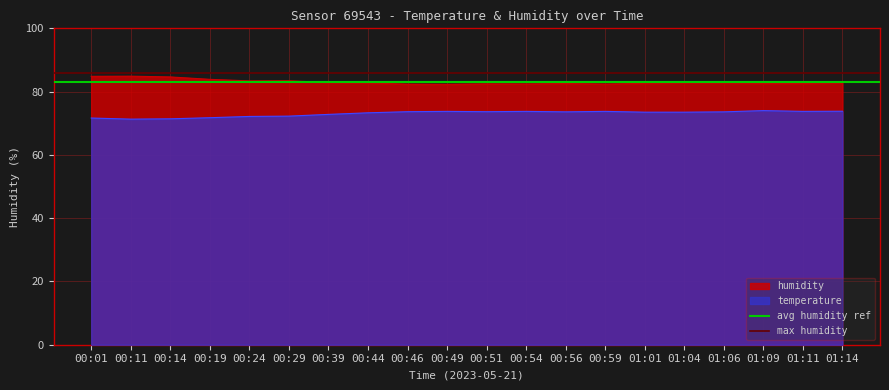

True or false: avg humidity ref has a value of 109 at 00:01.

False